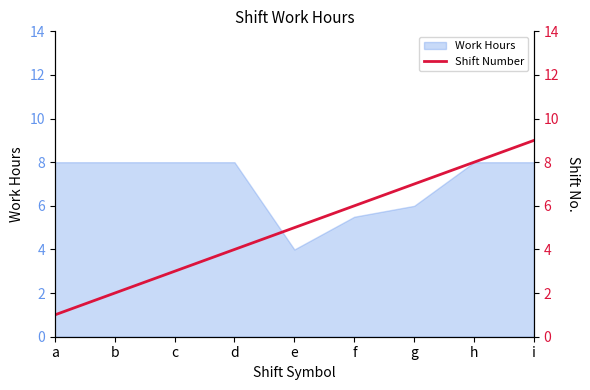

Is it true that Work Hours equals 4.0 at e?

True